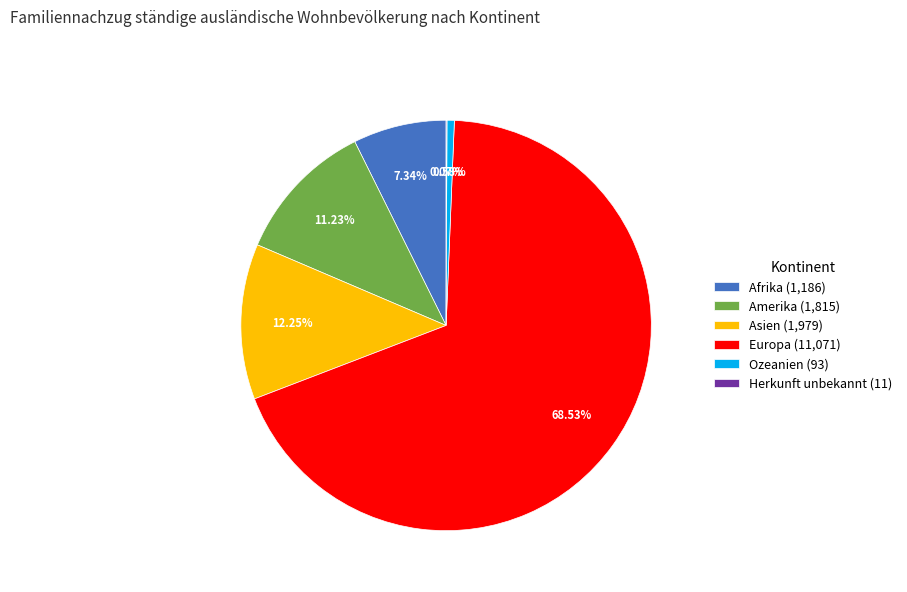

Is there any slice that represents more than half of the pie?

Yes